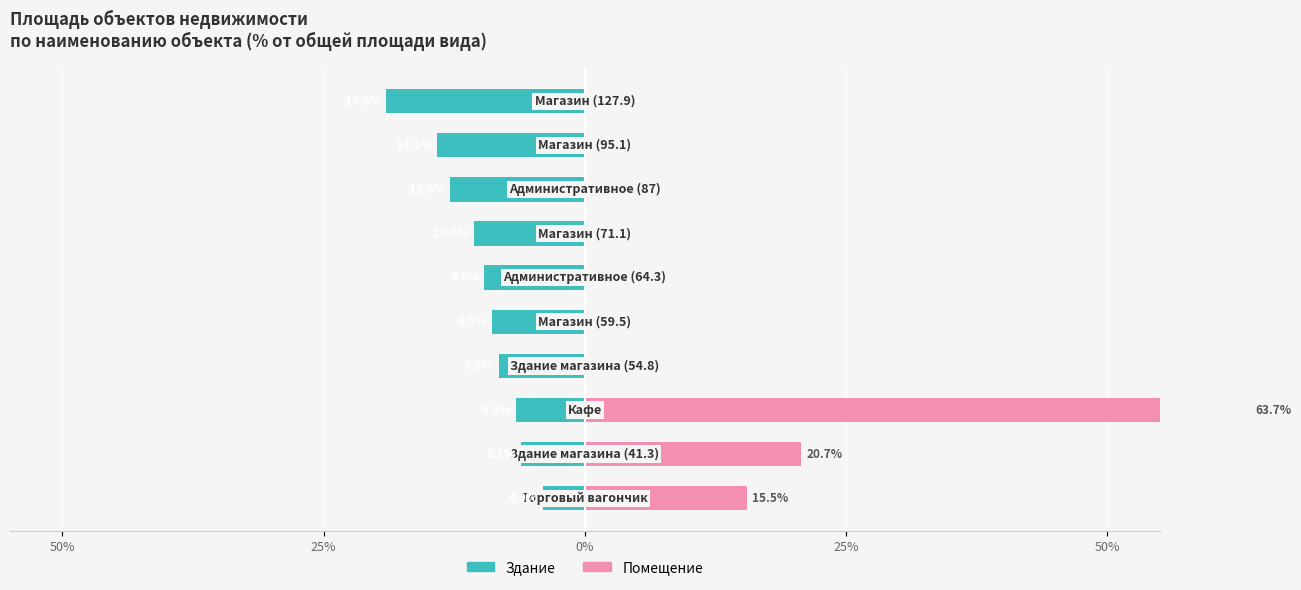

What is the spread (max minus min) of values at 5?

9.6